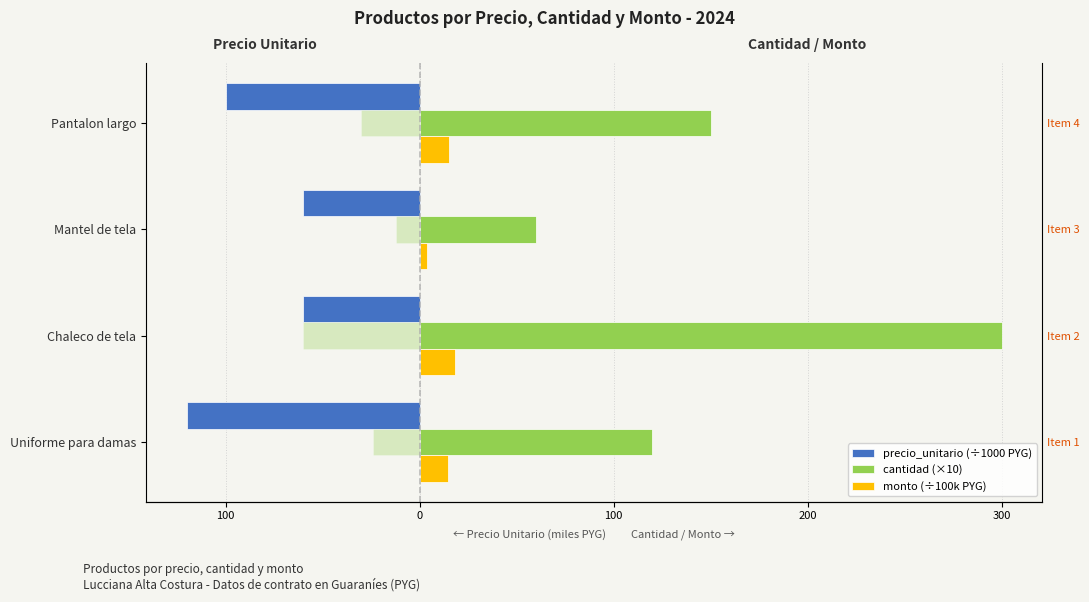

What is the difference between the monto (÷100k PYG) values at Mantel de tela and Pantalon largo?

11.4